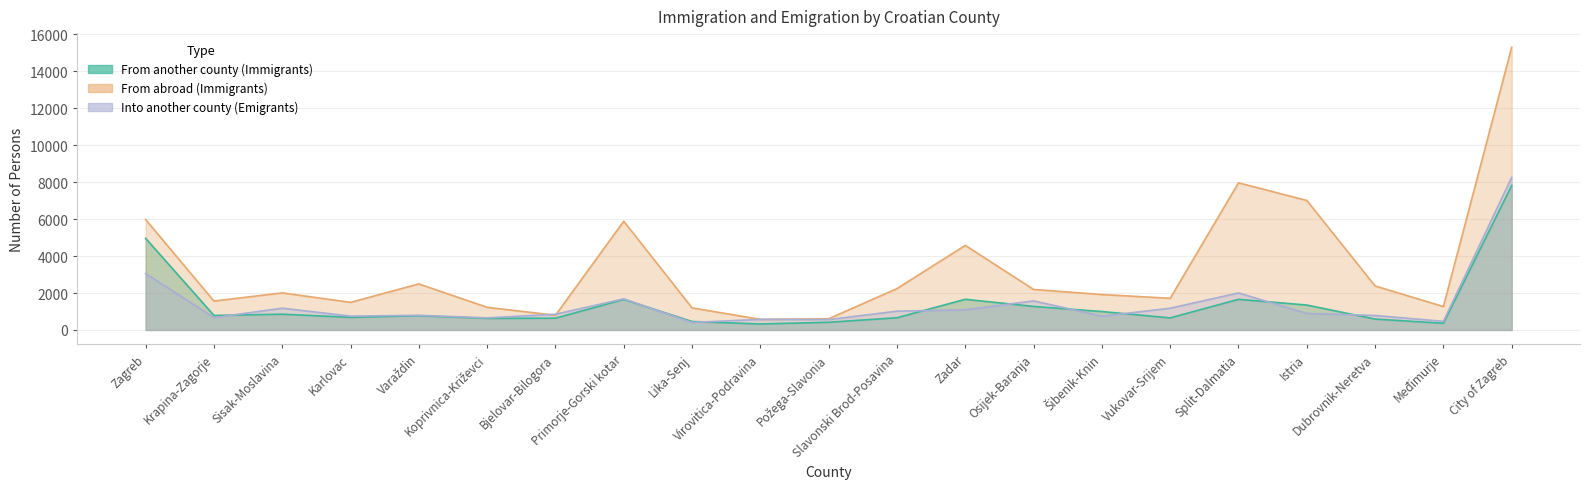

How many interior local peaks does the From abroad (Immigrants) series have?

5